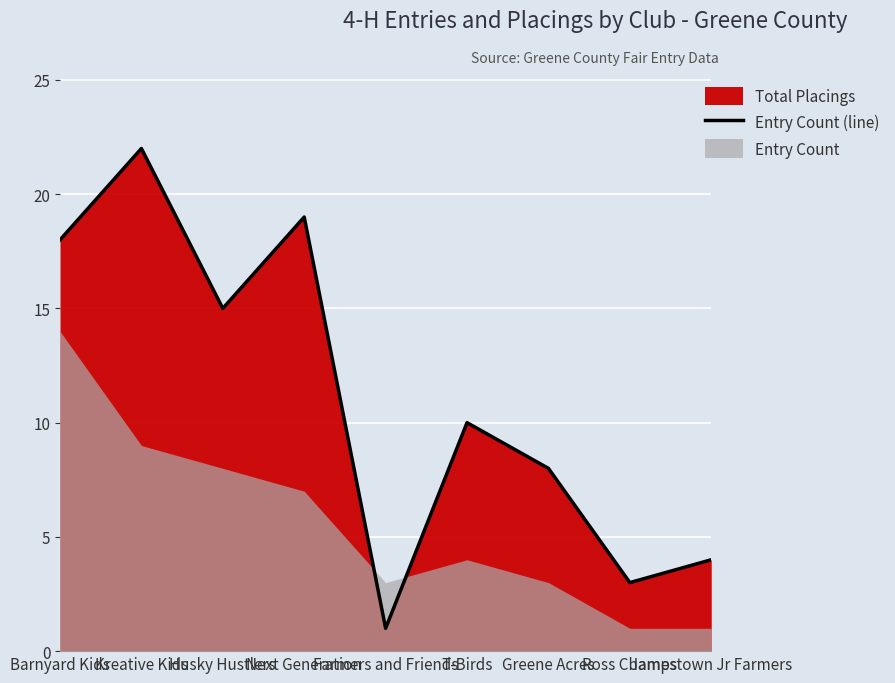

What is the value of the 4th point from the left?

19